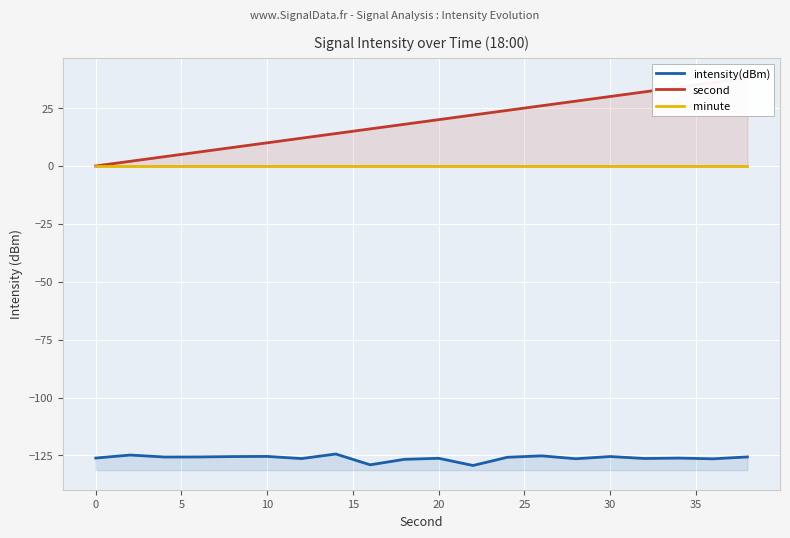

What is the maximum value shown in the chart?

38.0